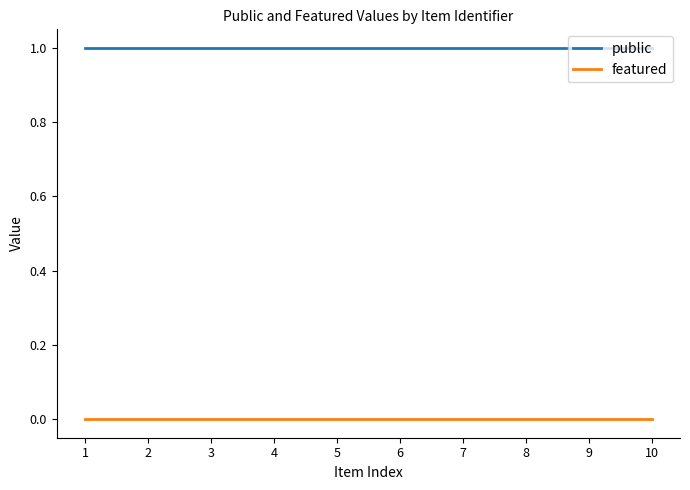

Is it true that featured equals 0 at 3?

True